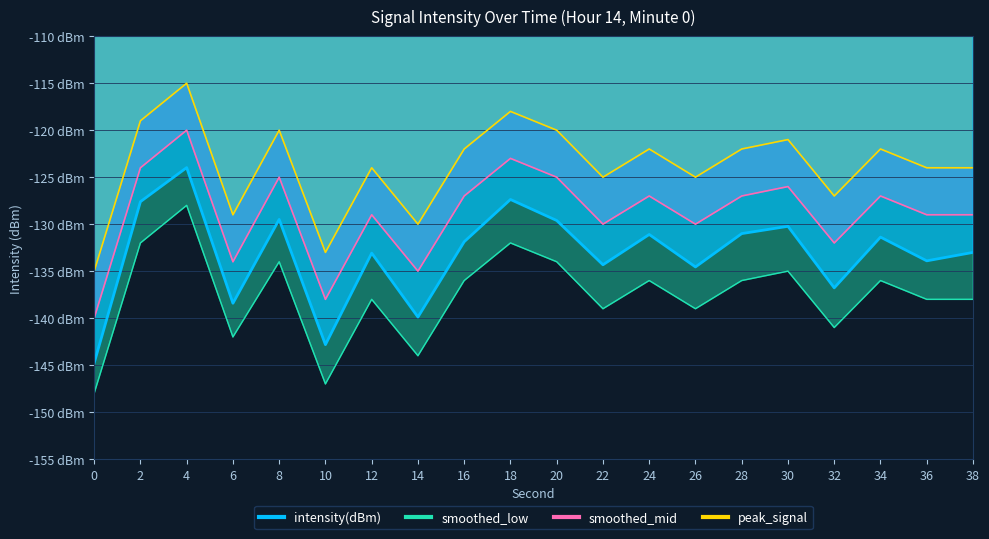

True or false: smoothed_mid and smoothed_low cross at least once.

False